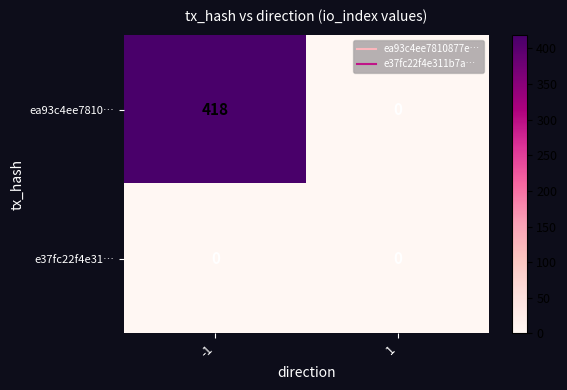

Reading left to right, extract all data points from this chart.

ea93c4ee7810…: -1=418	1=0
e37fc22f4e31…: -1=0	1=0